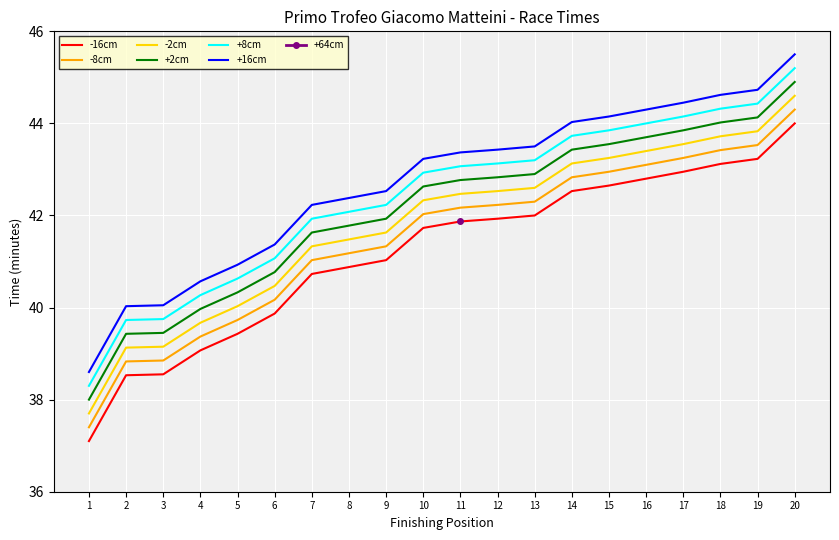

The +2cm series shows 41.6 at 7. True or false?

True